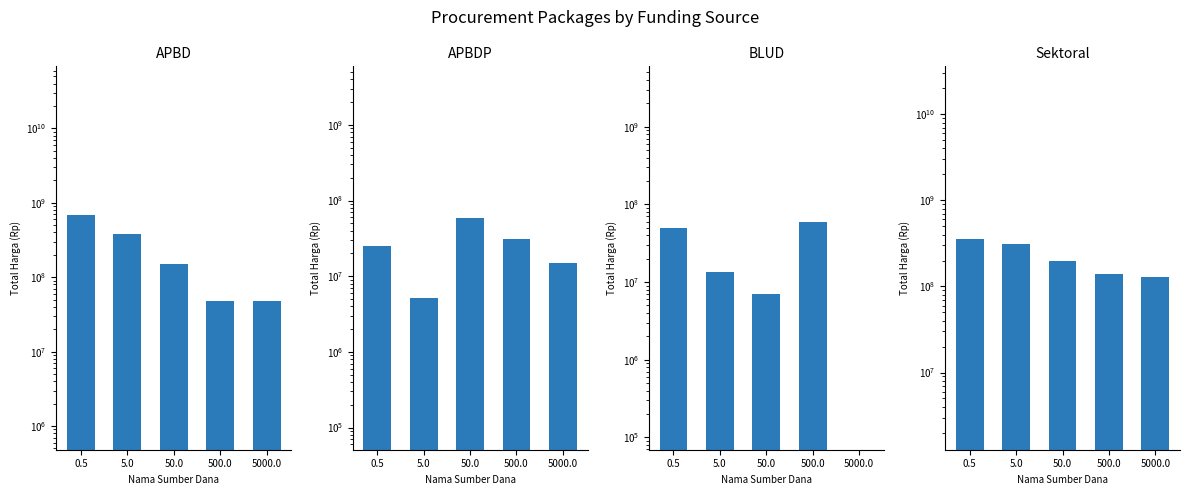

What is the difference between the highest and lowest values at 5000.0?

127000000